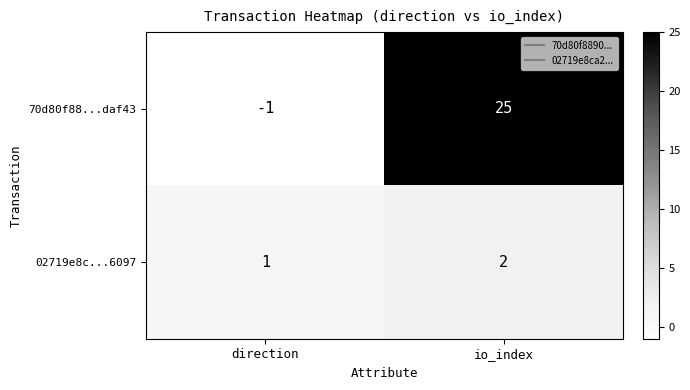

The value of 02719e8c...6097 at direction is 2. True or false?

False